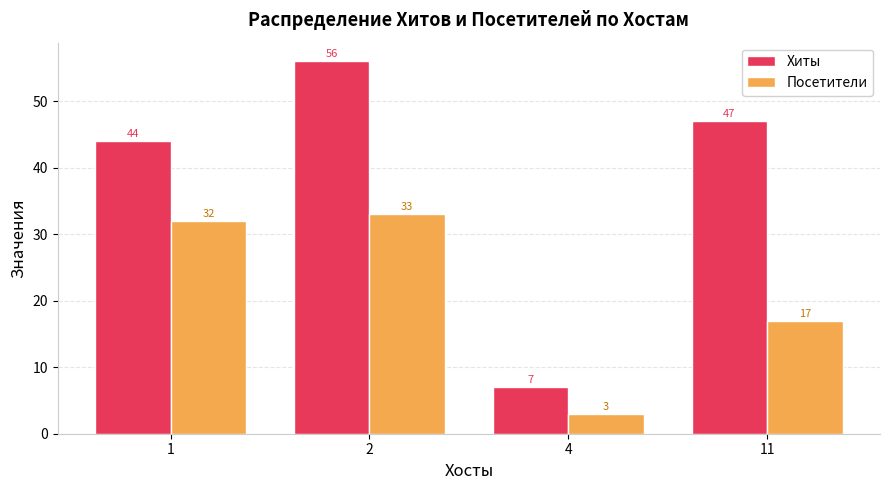

What is the lowest value of the Посетители series?

3